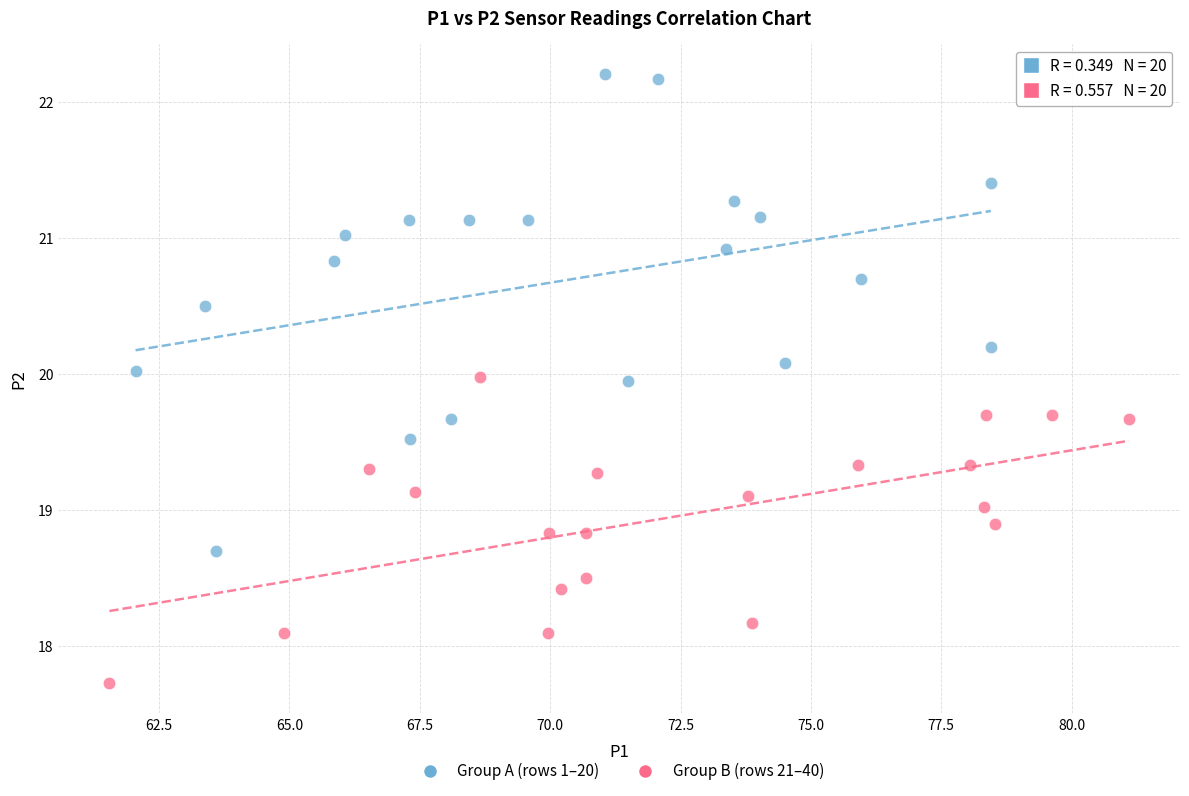

Which series reaches the maximum Y coordinate?

Group A (rows 1–20)